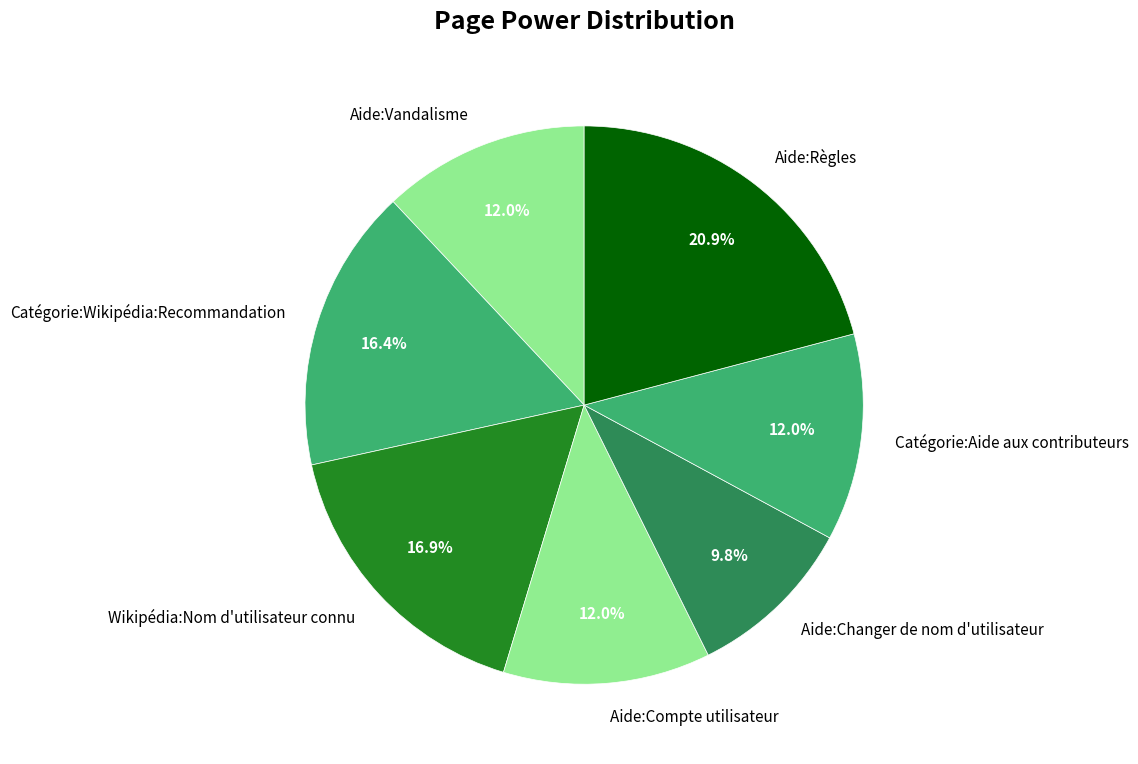

Combined, what portion of the pie is Catégorie:Aide aux contributeurs and Catégorie:Wikipédia:Recommandation?

28.4%